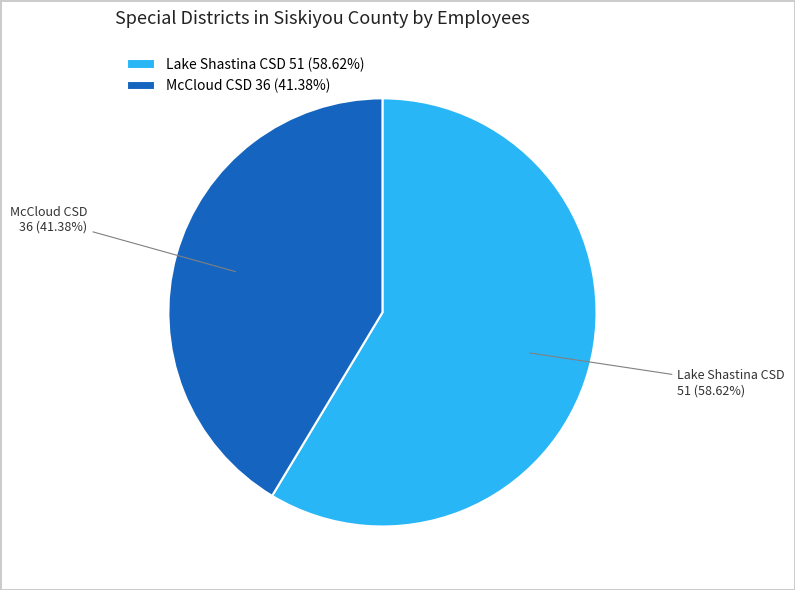

Count the number of slices in the pie.

2